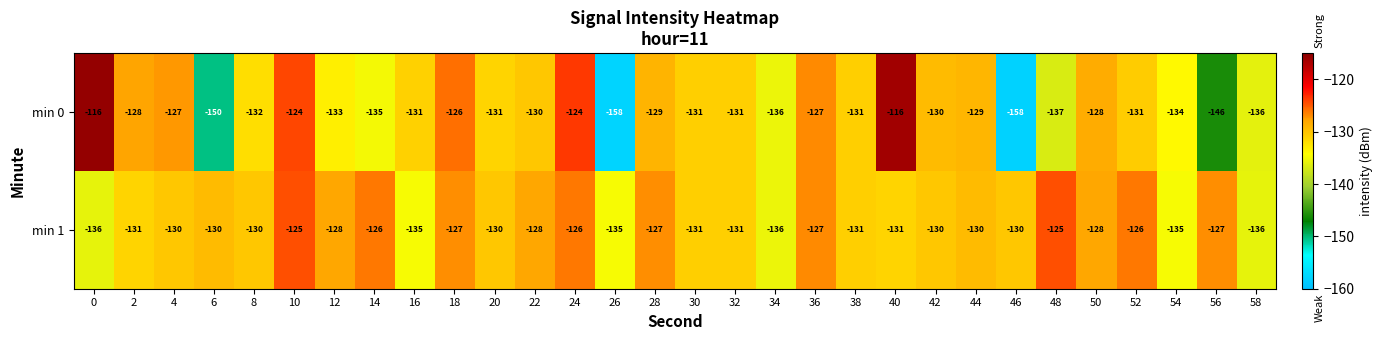

At which category is the sum across all series the highest?

40